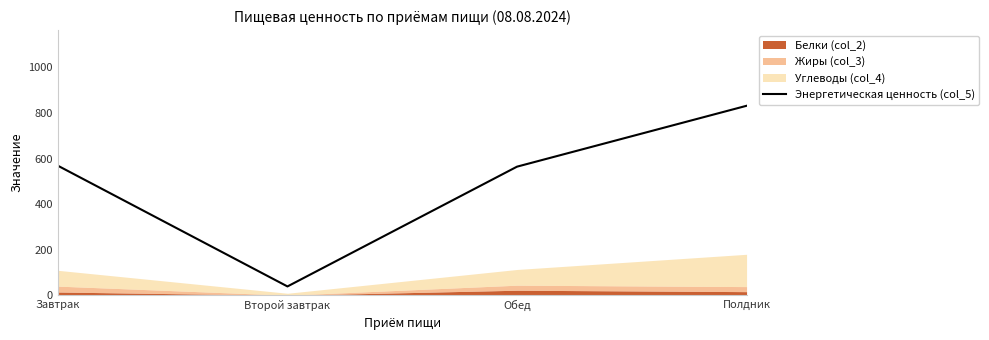

What position from the right is Завтрак?

4